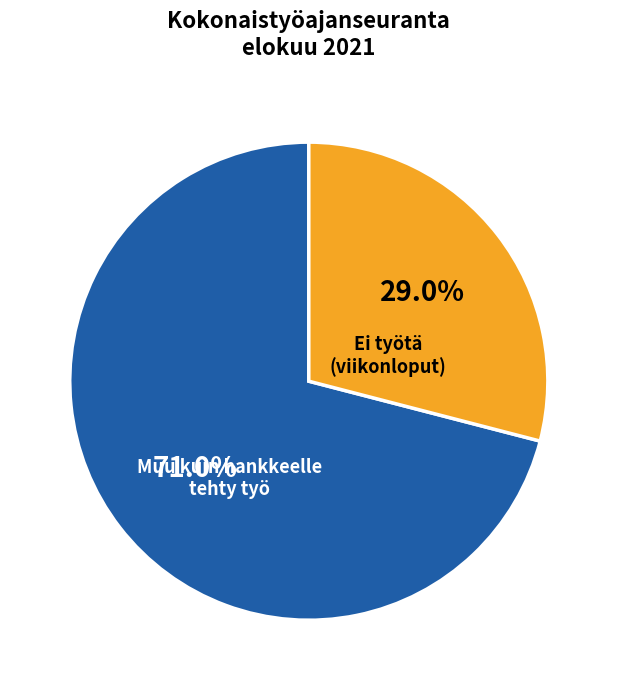

Which category accounts for the majority?

Muu kuin hankkeelle tehty työ